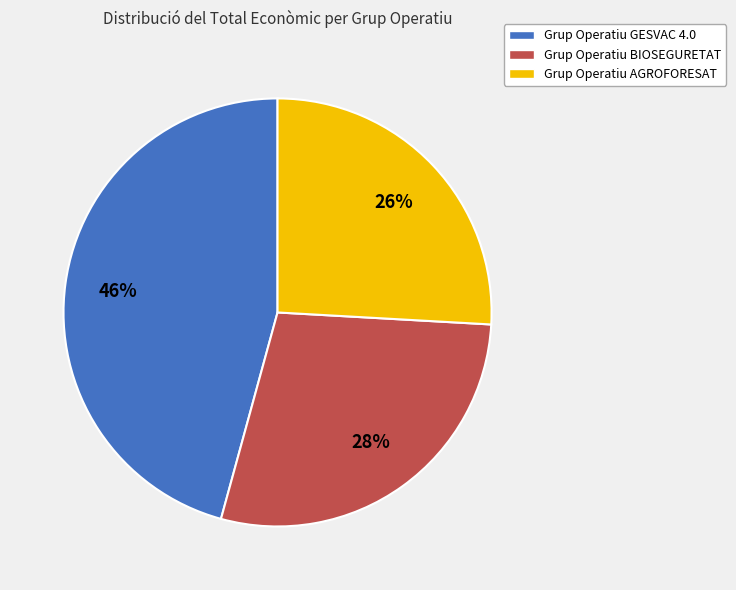

Do Grup Operatiu BIOSEGURETAT and Grup Operatiu AGROFORESAT together represent more than half of the pie?

Yes